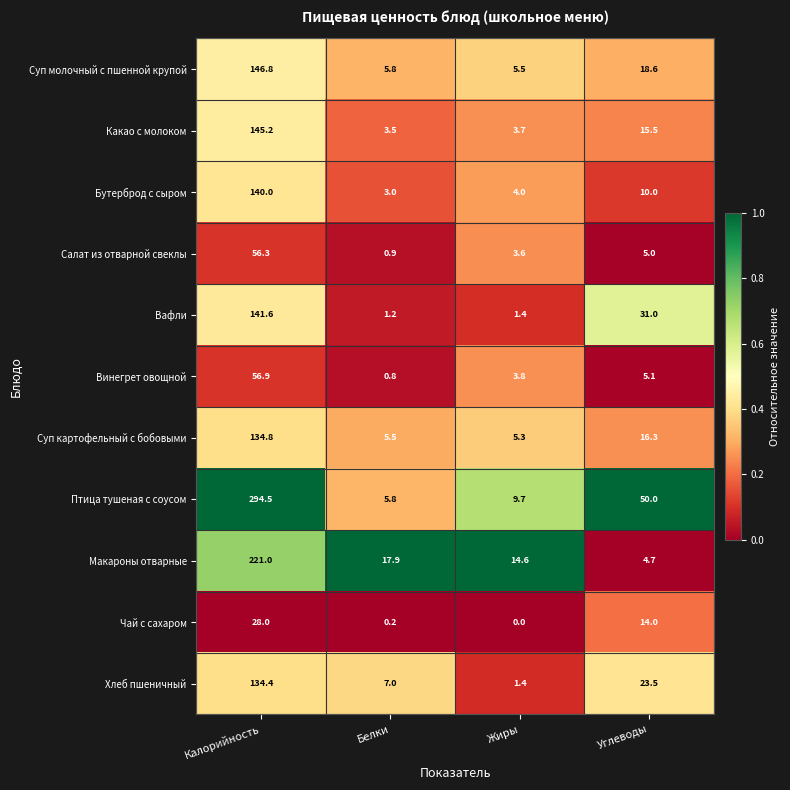

At which label does Суп молочный с пшенной крупой first exceed 18?

Калорийность